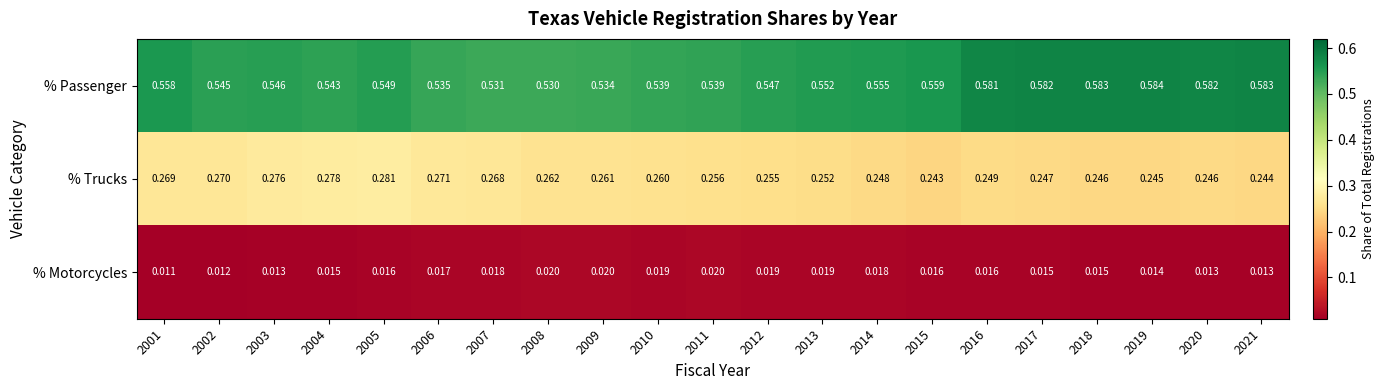

Rank the series at 2012 from lowest to highest value.

% Motorcycles, % Trucks, % Passenger